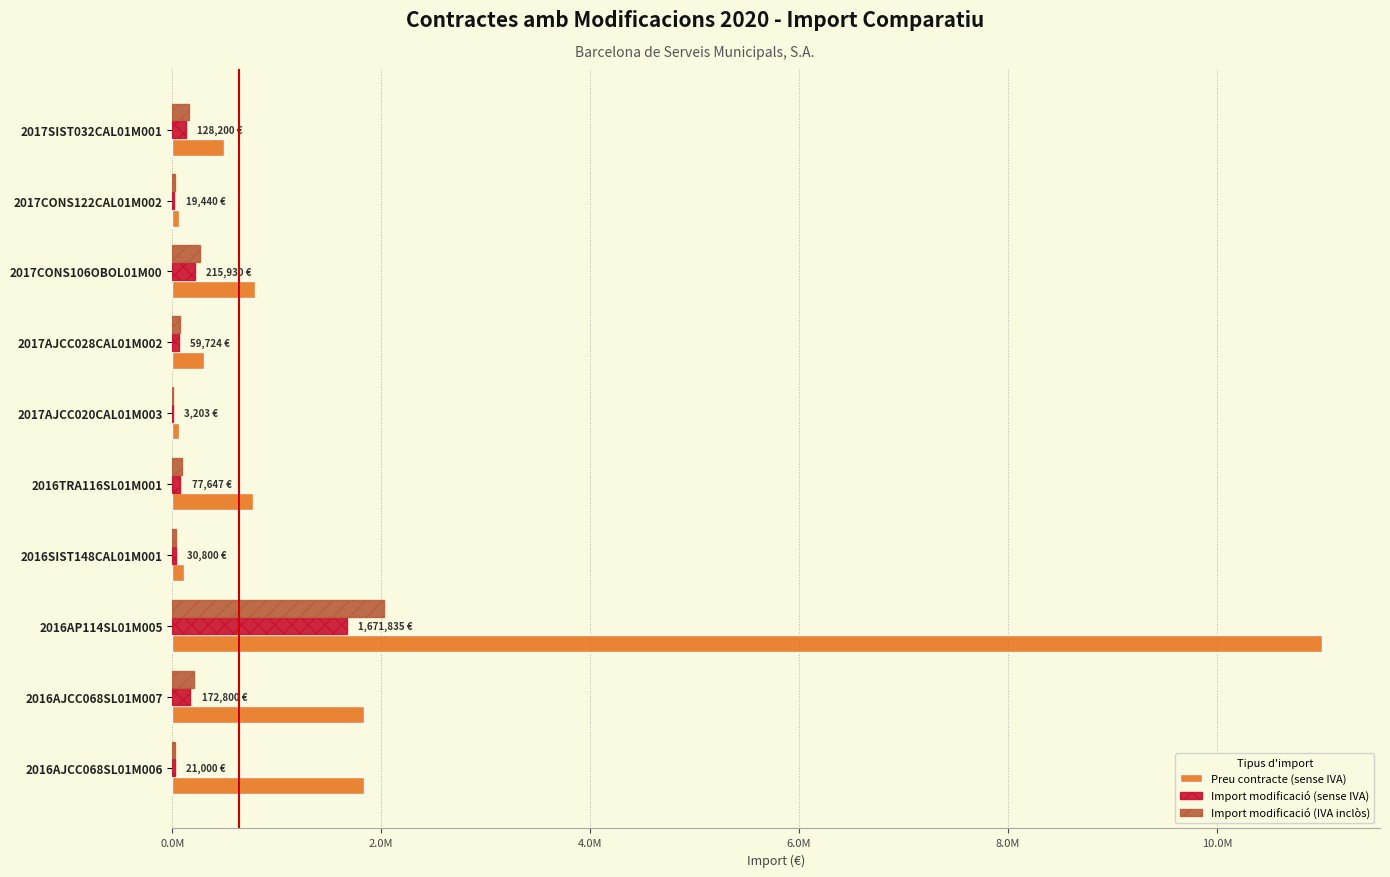

What are all the series names shown in the legend?

Preu contracte (sense IVA), Import modificació (sense IVA), Import modificació (IVA inclòs)